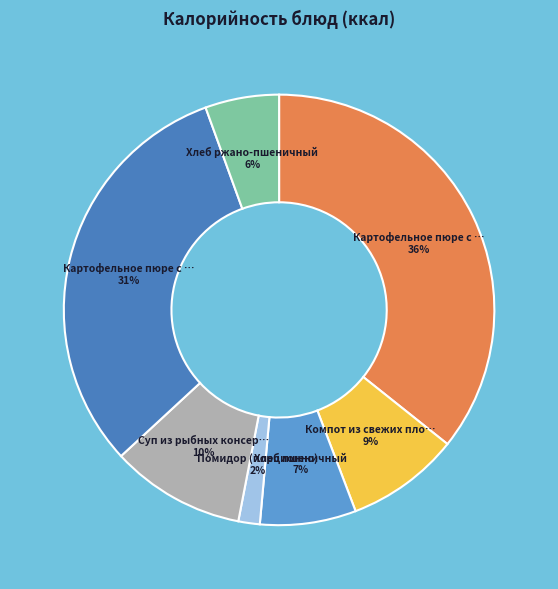

Rank the categories by value from highest to lowest.

Картофельное пюре с тефтелями, Картофельное пюре с тефтелями (обед), Суп из рыбных консервов, Компот из свежих плодов, Хлеб пшеничный, Хлеб ржано-пшеничный, Помидор (порционно)